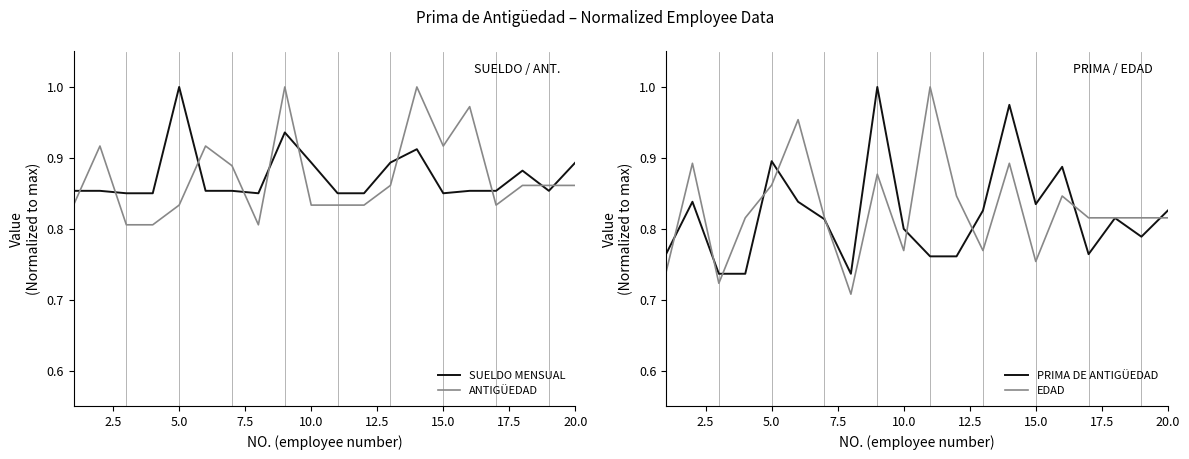

How many times do SUELDO MENSUAL and ANTIGÜEDAD cross each other?

10